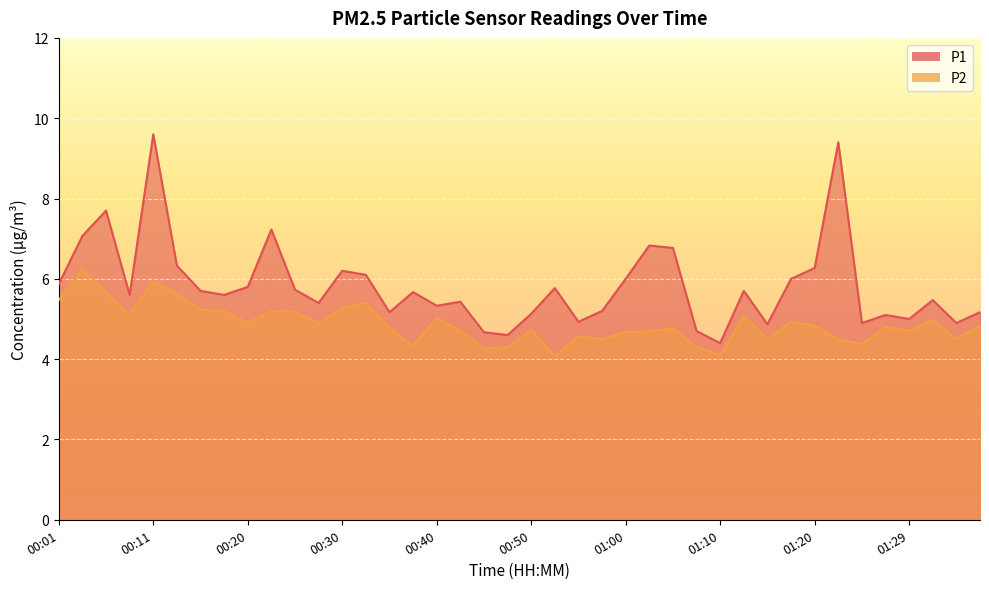

True or false: P1 and P2 cross at least once.

False